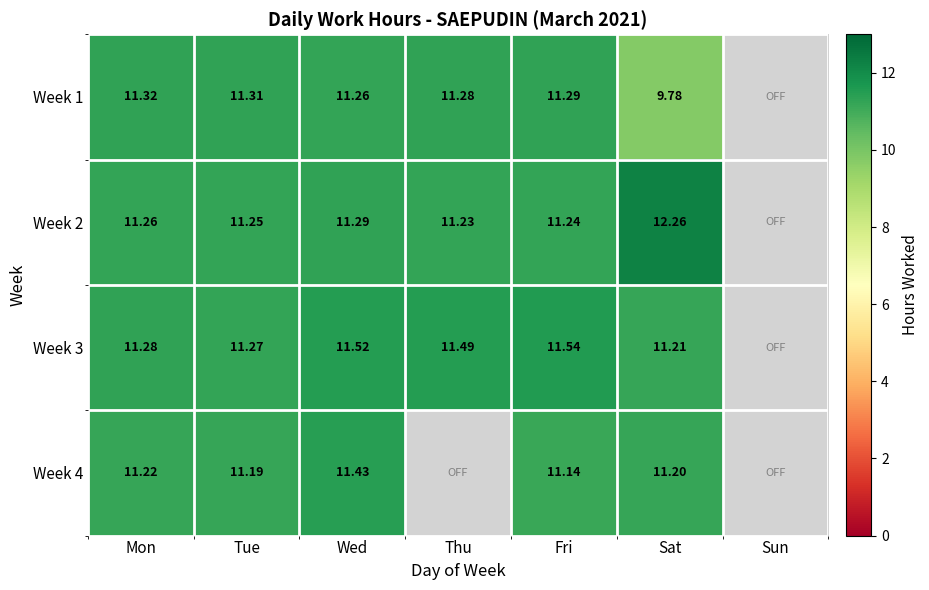

What is the total value across all series at Tue?

45.0